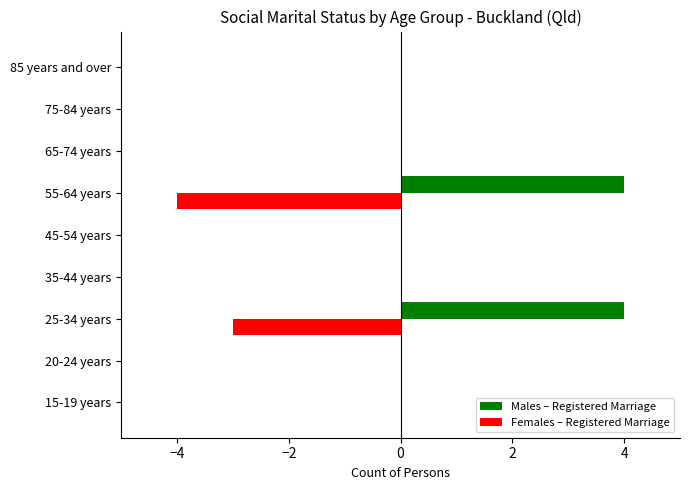

How many data points does each series have?

9